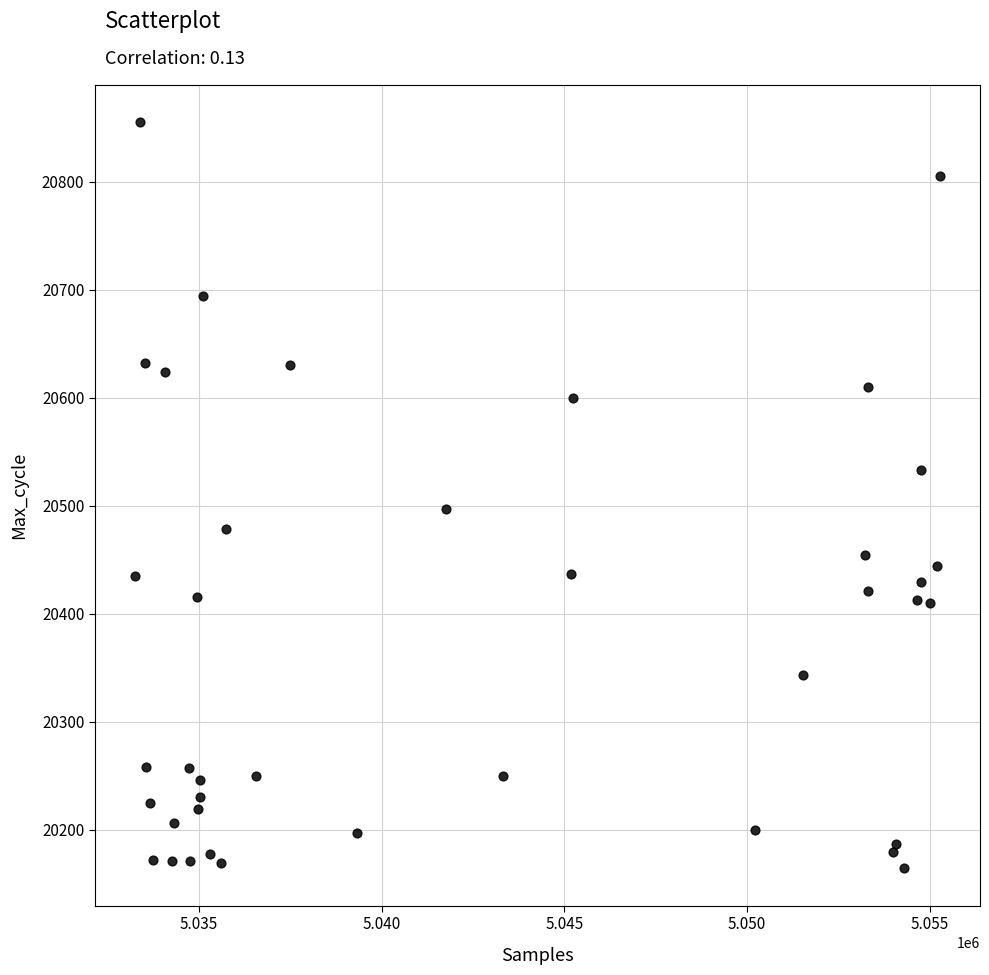

What Y value in the scatter plot is closest to 20509?

20497